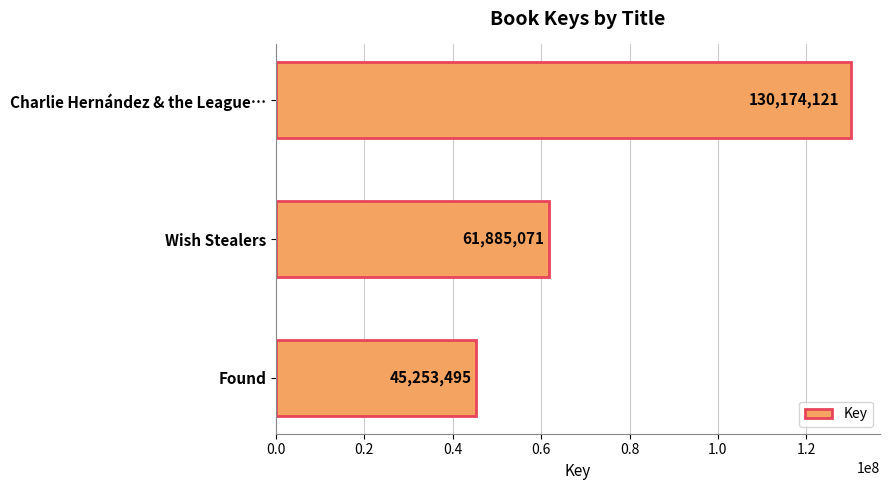

Reading top to bottom, extract all data points from this chart.

Charlie Hernández & the League…=130174121	Wish Stealers=61885071	Found=45253495